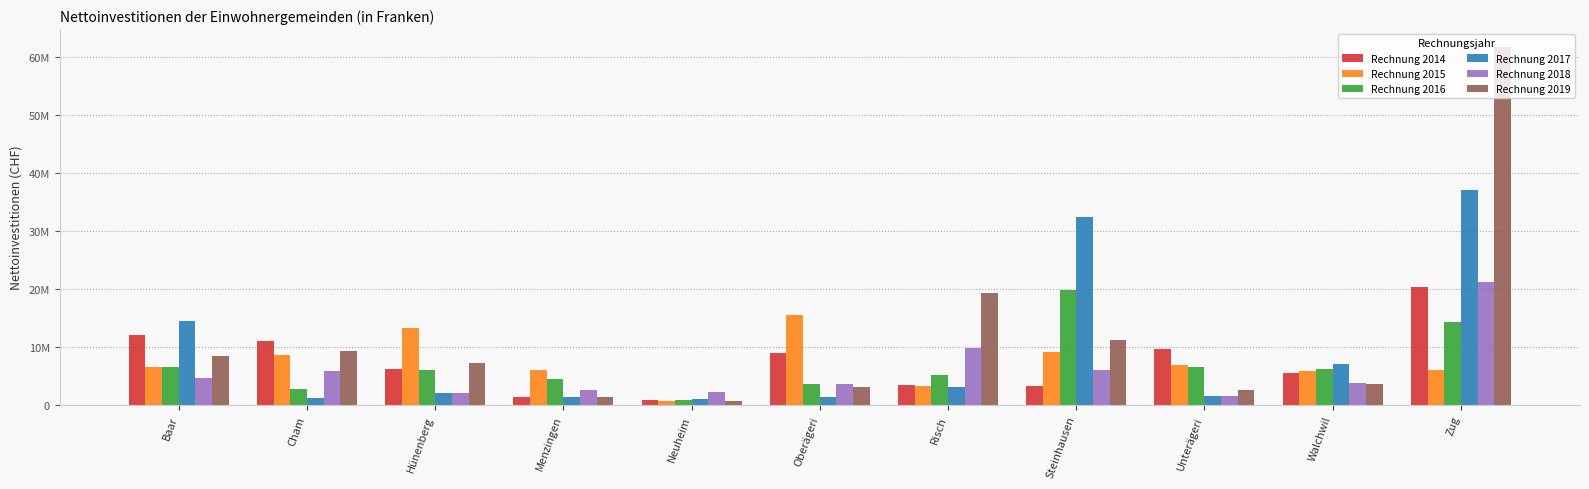

Which category has the lowest value across all series?

Neuheim